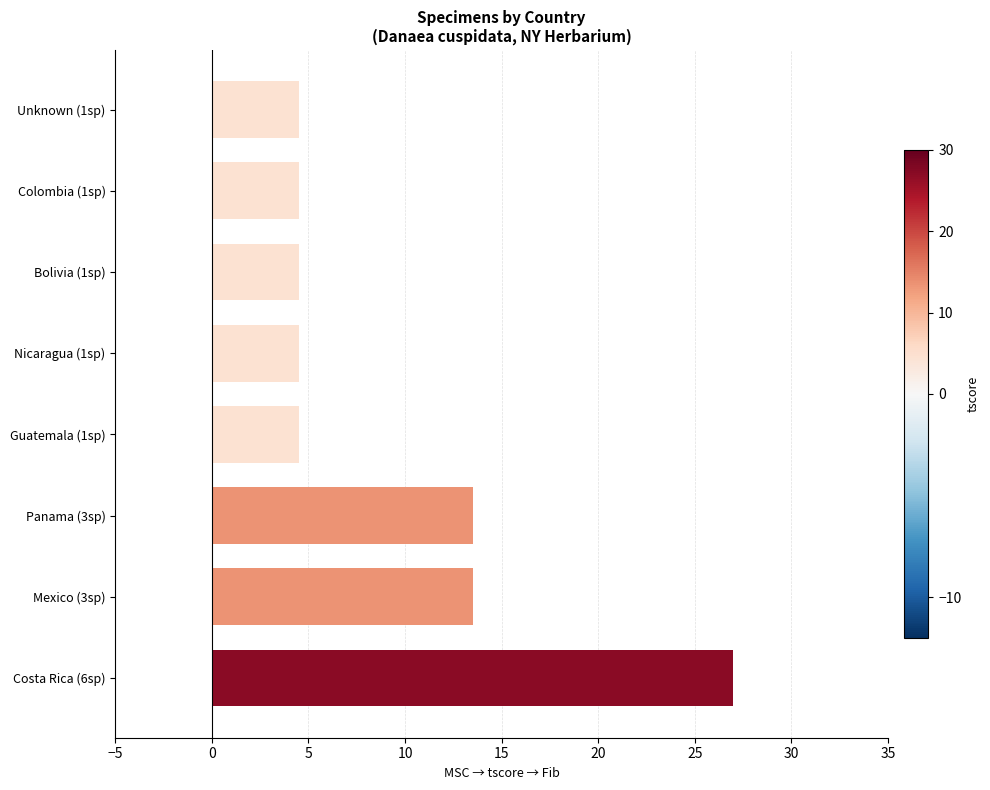

What is the difference between the maximum and minimum values?

22.5